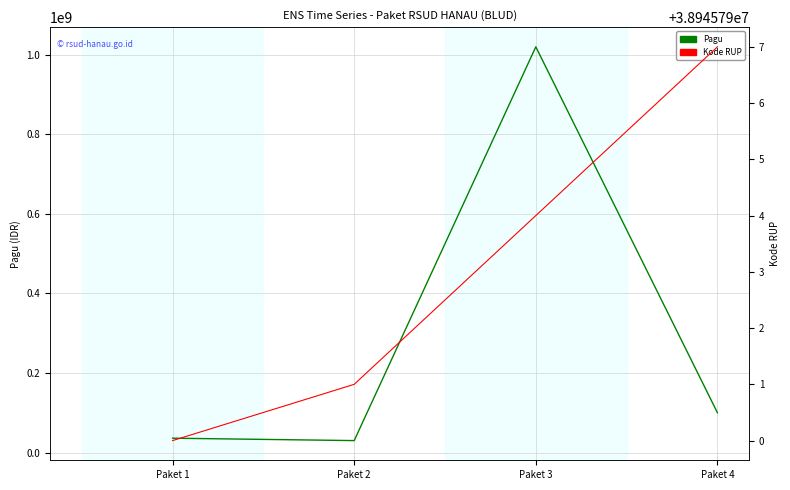

Between Paket 1 and Paket 2, which series saw the biggest shift?

Pagu